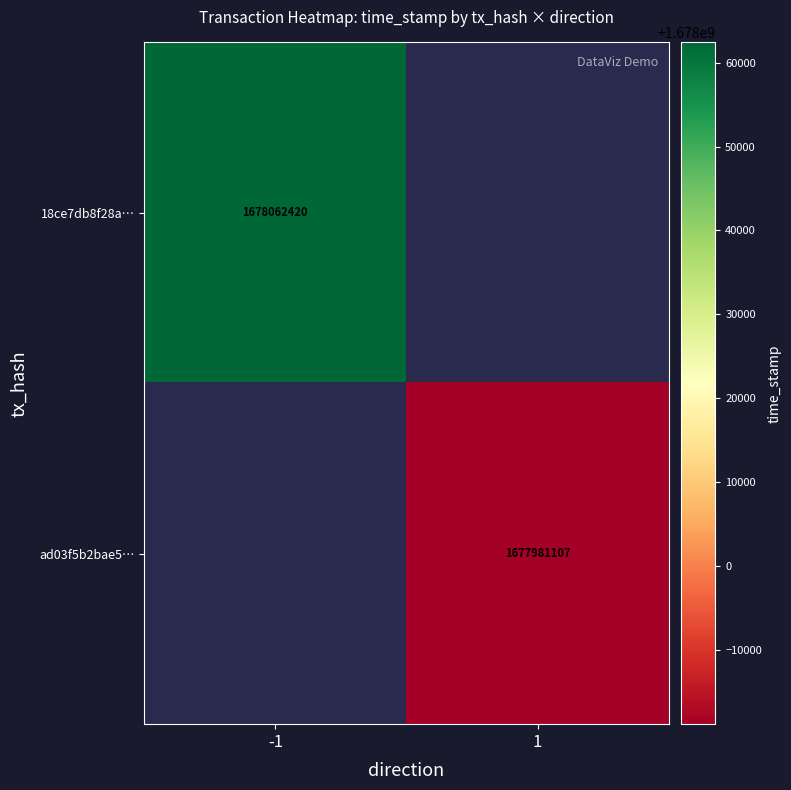

The value of 18ce7db8f28a… at -1 is 1678062420. True or false?

True